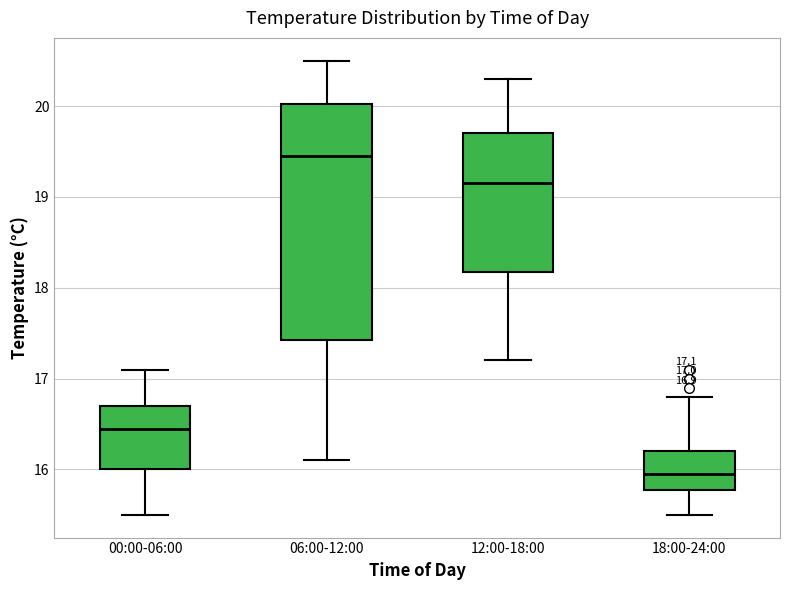

Which box is the tallest, from its lower edge to its upper edge?

06:00-12:00